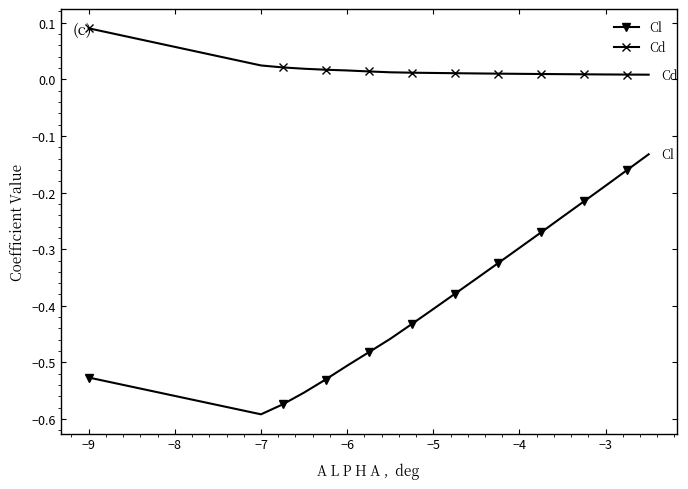

Rank the series by their average value, from highest to lowest.

Cd, Cl